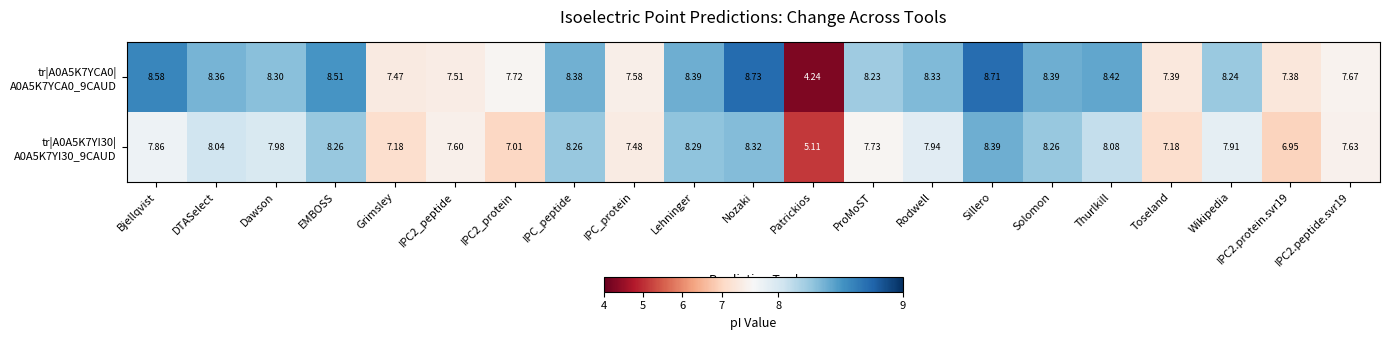

At which category is the sum across all series the highest?

Sillero